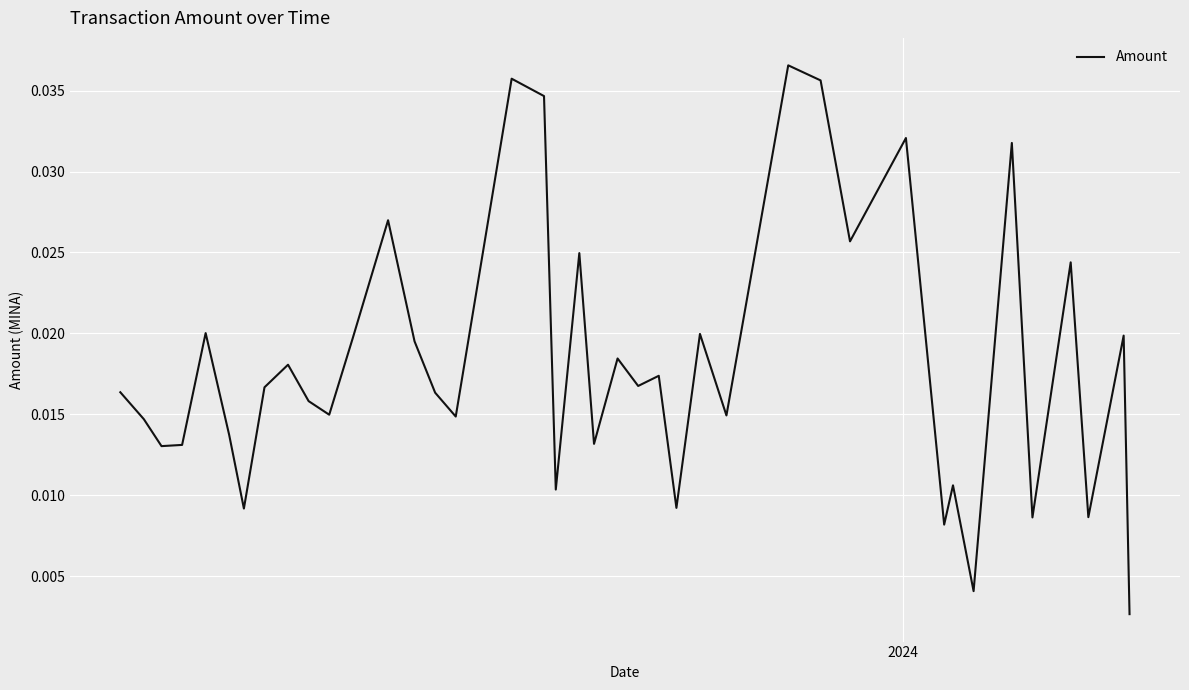

Is this an area chart (filled region under the line)?

No